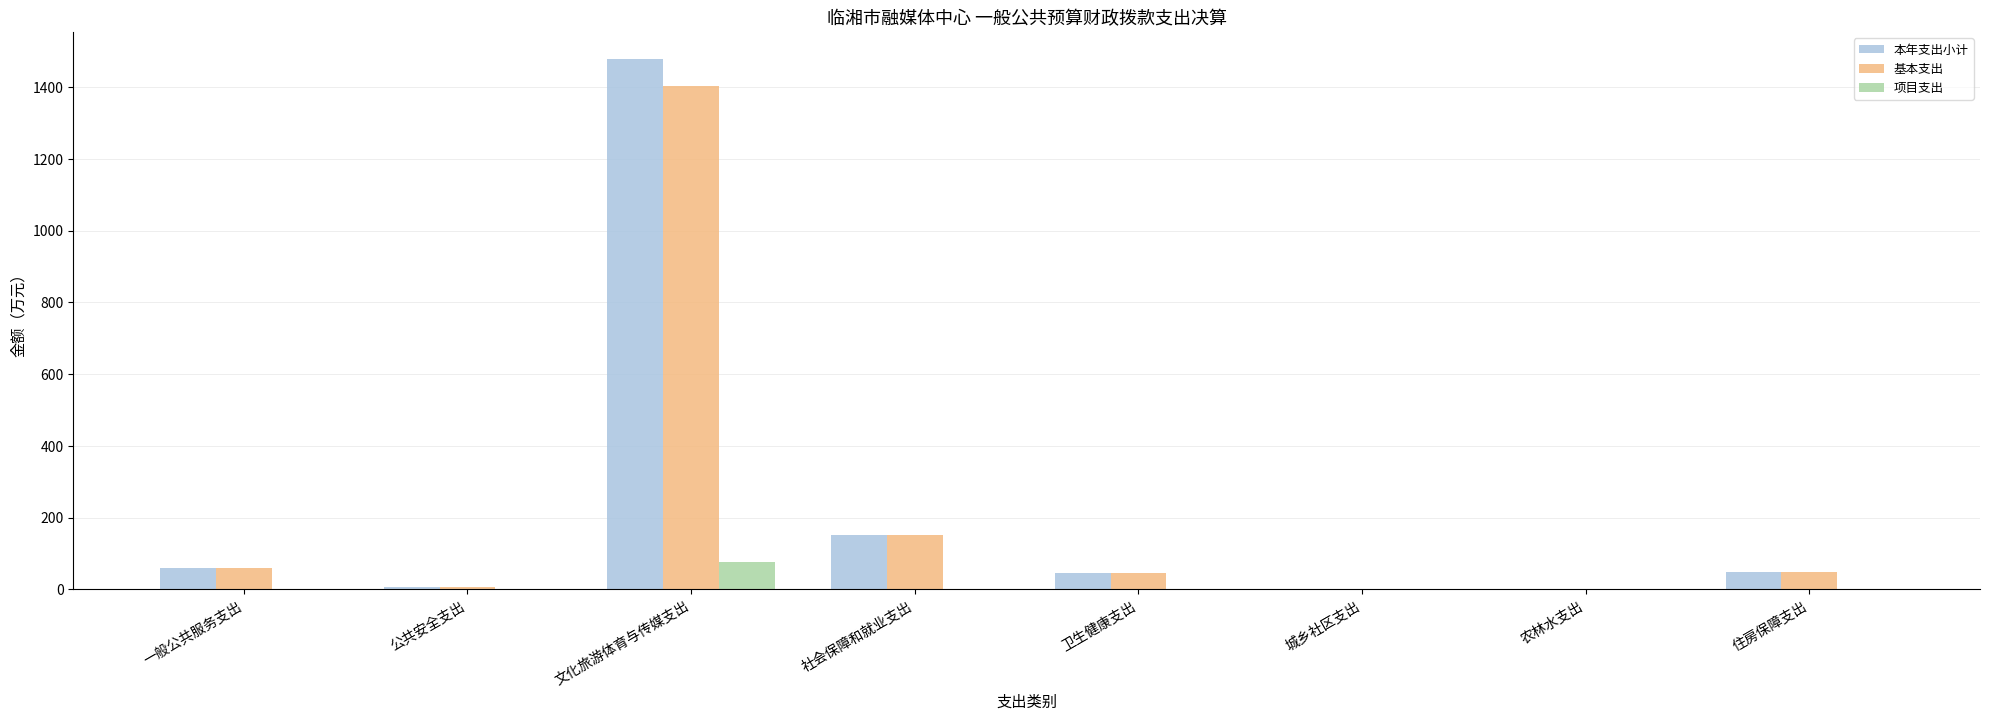

True or false: 项目支出 has a value of 0.0 at 农林水支出.

True